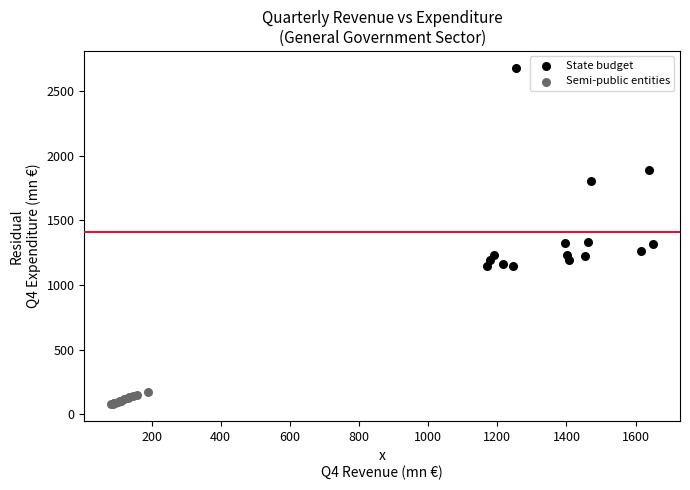

Which series reaches the maximum Y coordinate?

State budget